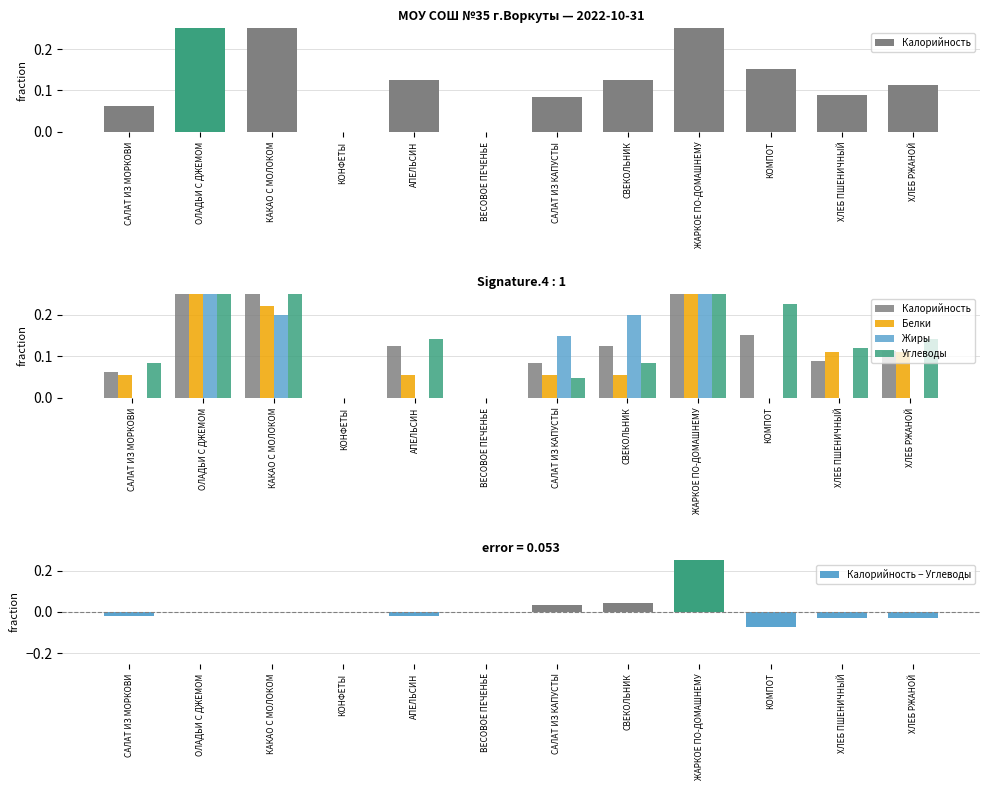

Is the value of Жиры at АПЕЛЬСИН greater than the value of Углеводы at КОНФЕТЫ?

No